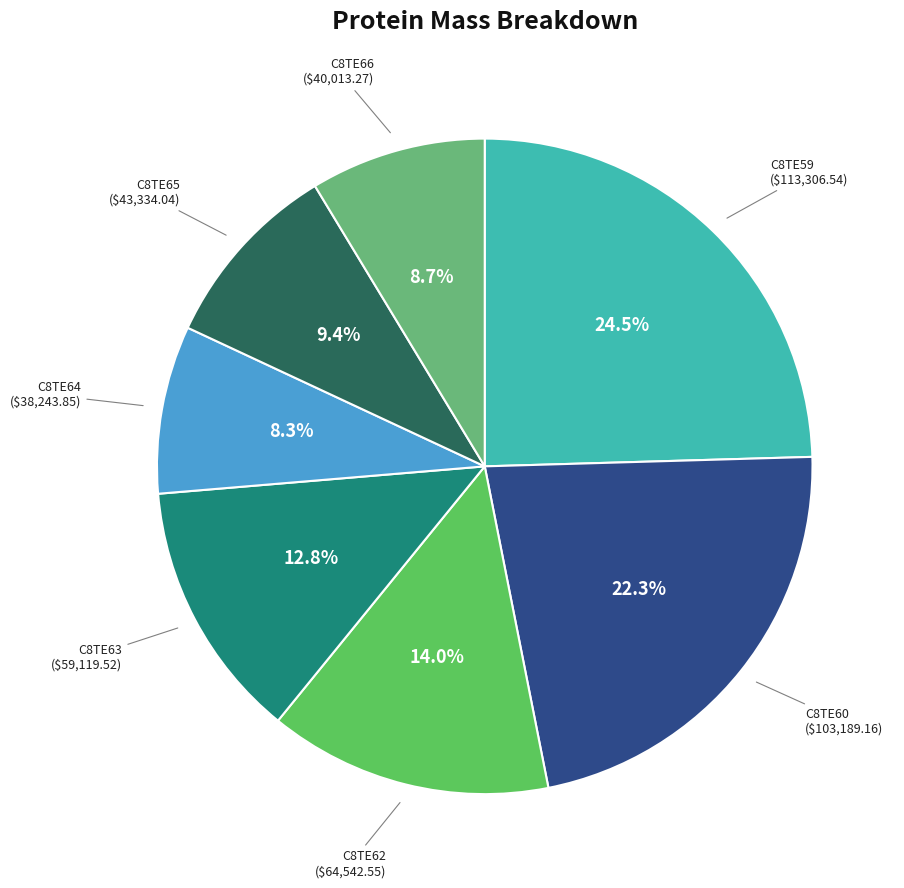

True or false: C8TE66 accounts for 9% of the total.

True